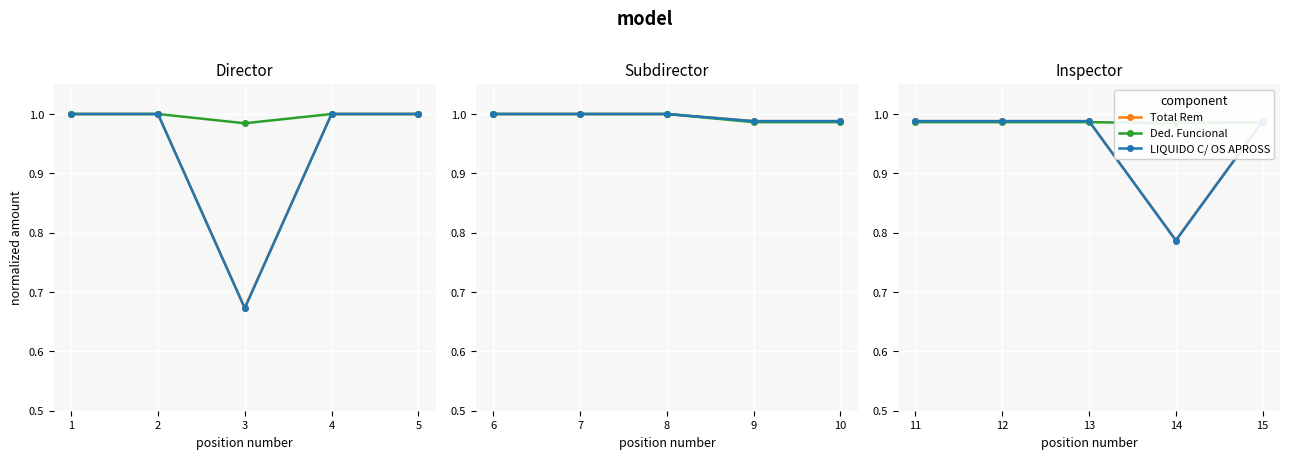

The value of LIQUIDO C/ OS APROSS at 11 is 1.0. True or false?

True